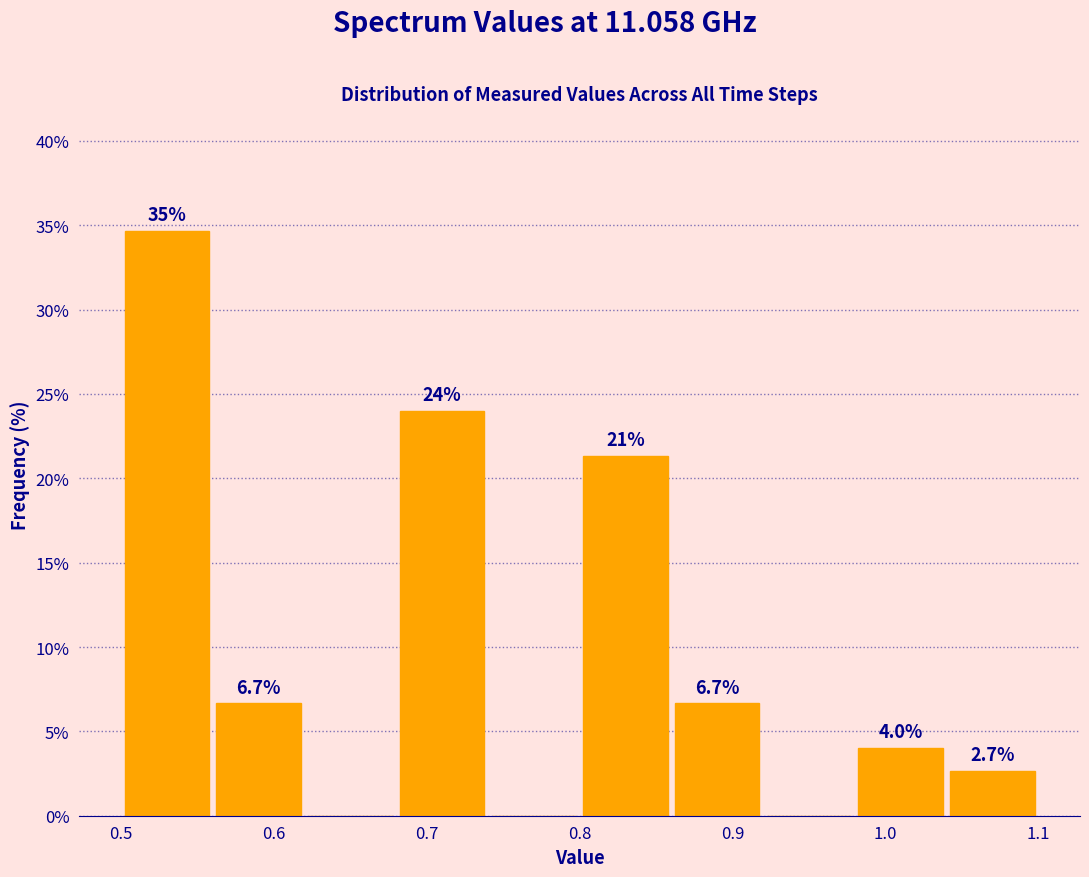

Which range on the x-axis has the tallest bar?

0.50 to 0.56